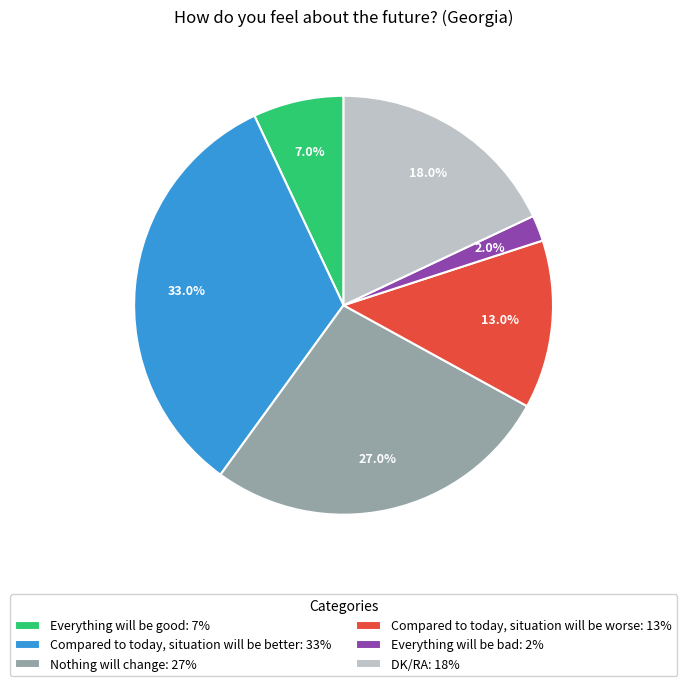

Is it true that Everything will be bad is 2% of the pie?

True